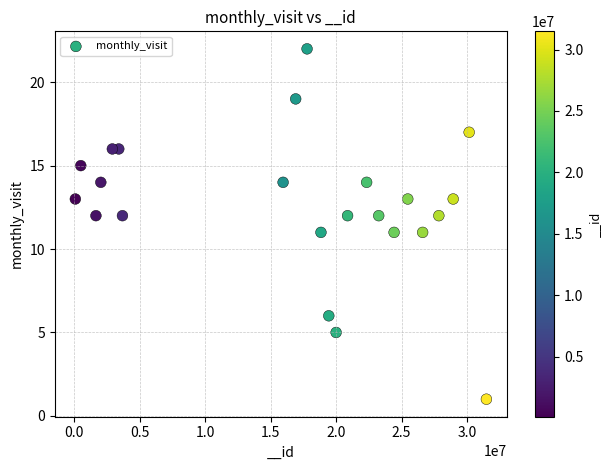

What is the range of X values (max minus min)?

31383197